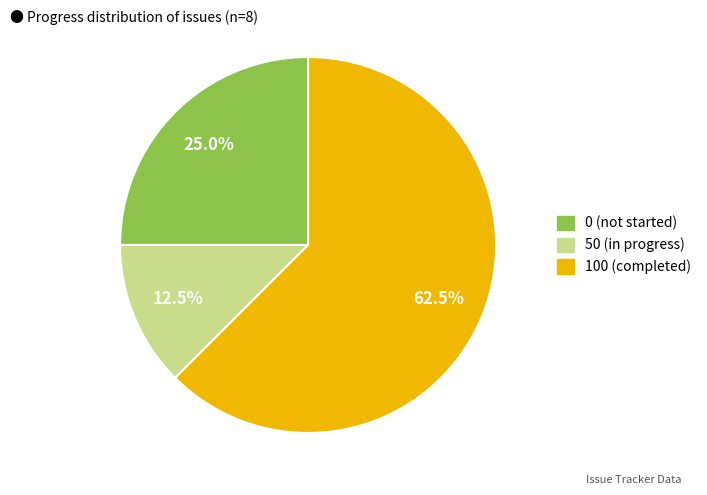

How many slices are in this pie chart?

3